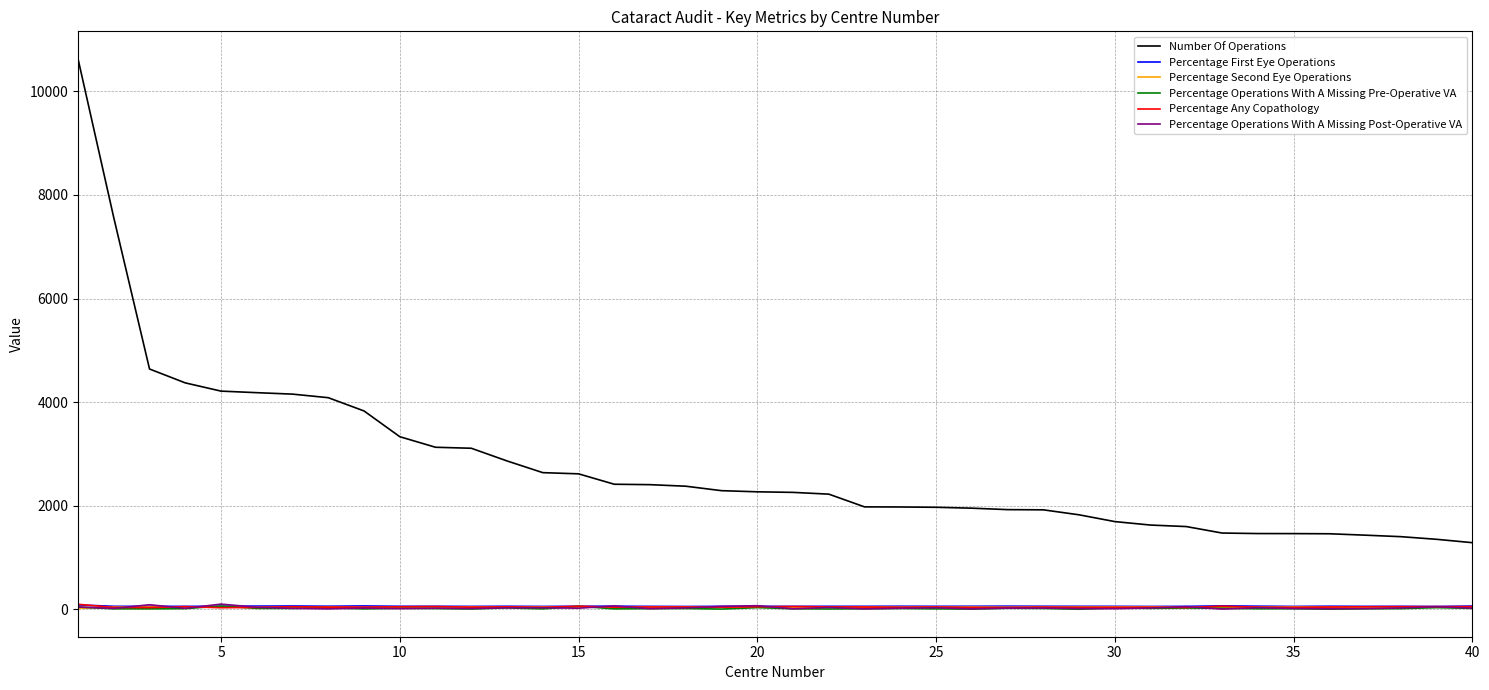

Does the chart display data point markers on the line(s)?

No